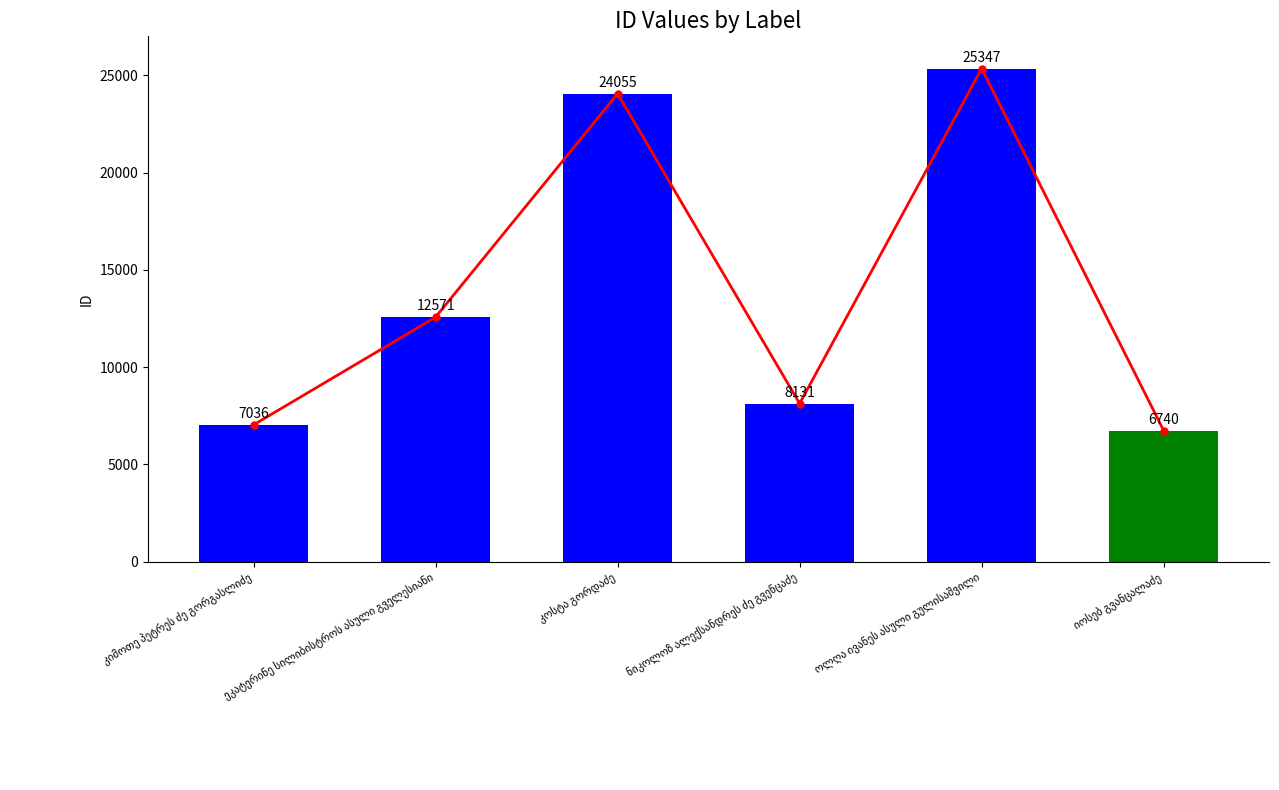

Does the chart contain stacked bars?

No